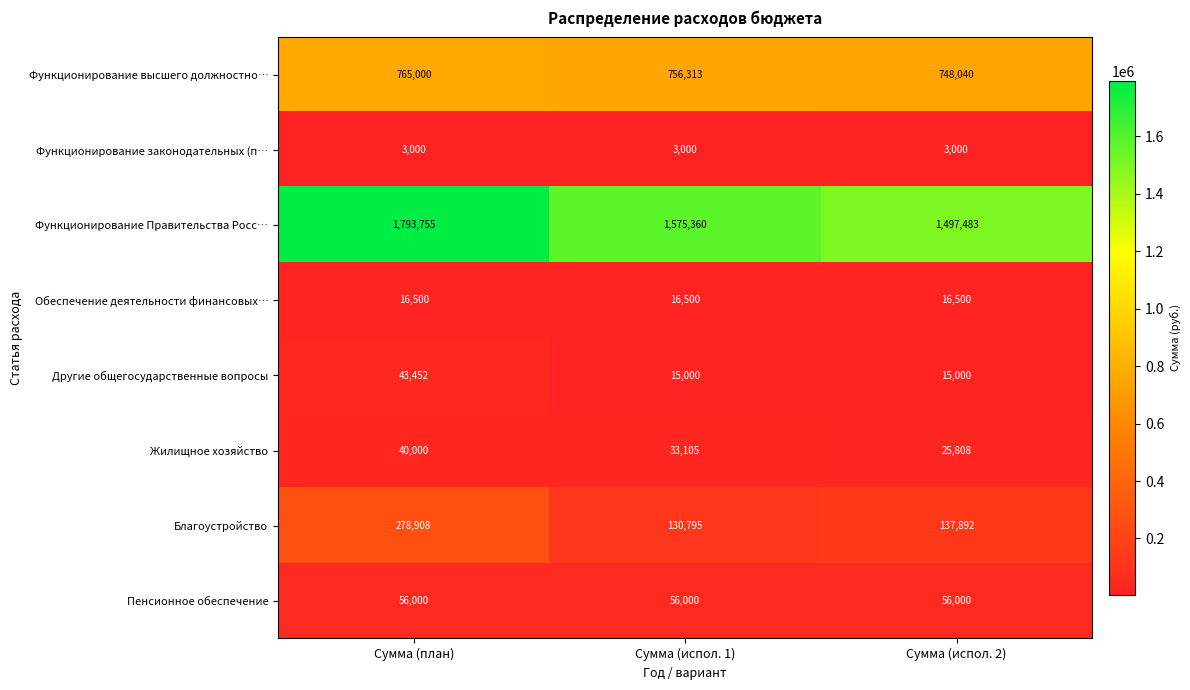

What is the total value across all series at Сумма (план)?

2996615